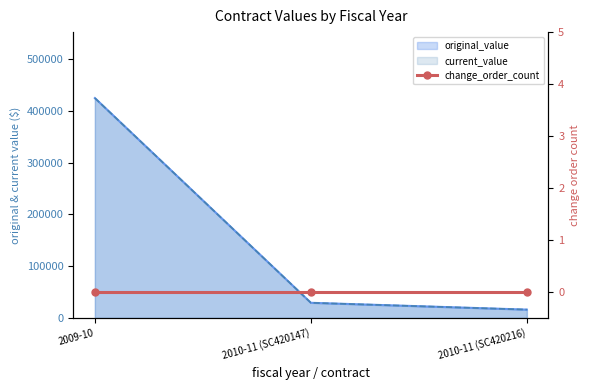

What value does the original_value series have at 2010-11 (SC420216)?

16096.8